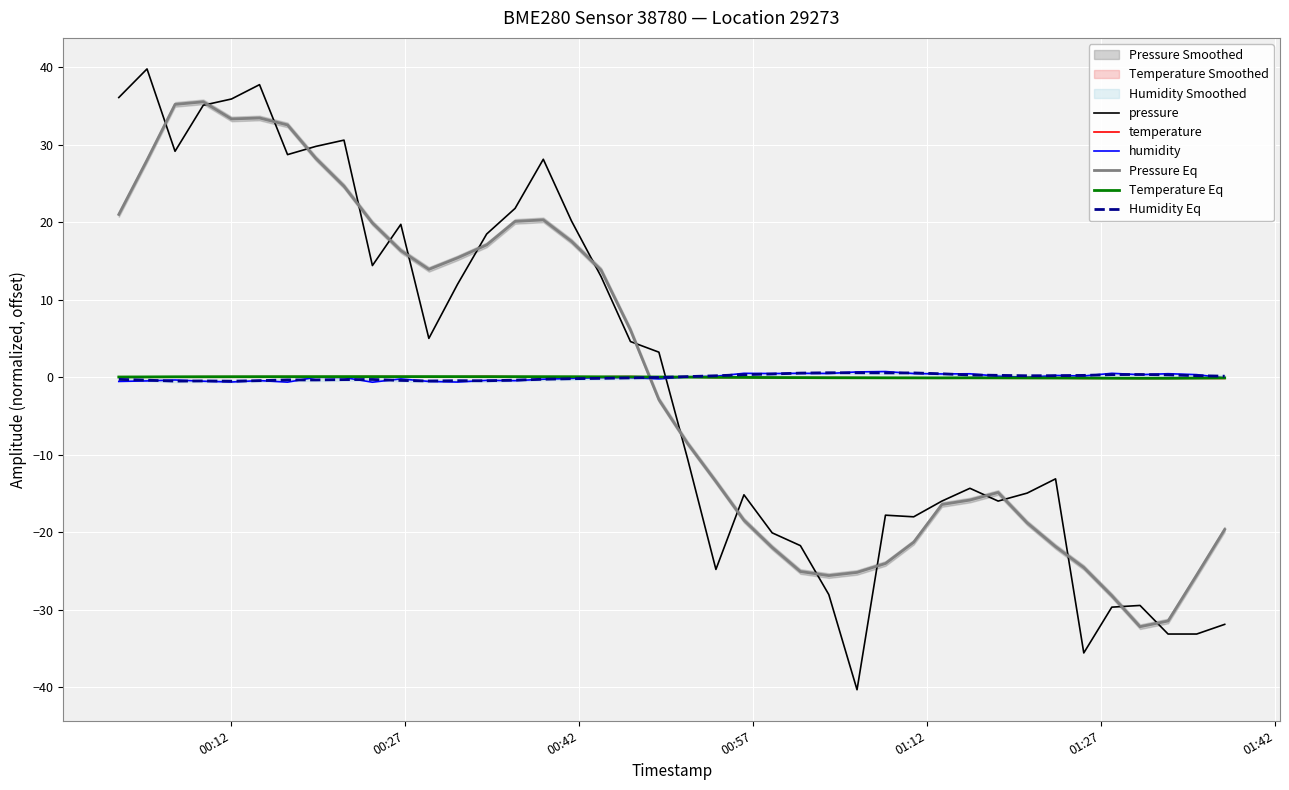

Which series has the widest spread of values?

pressure